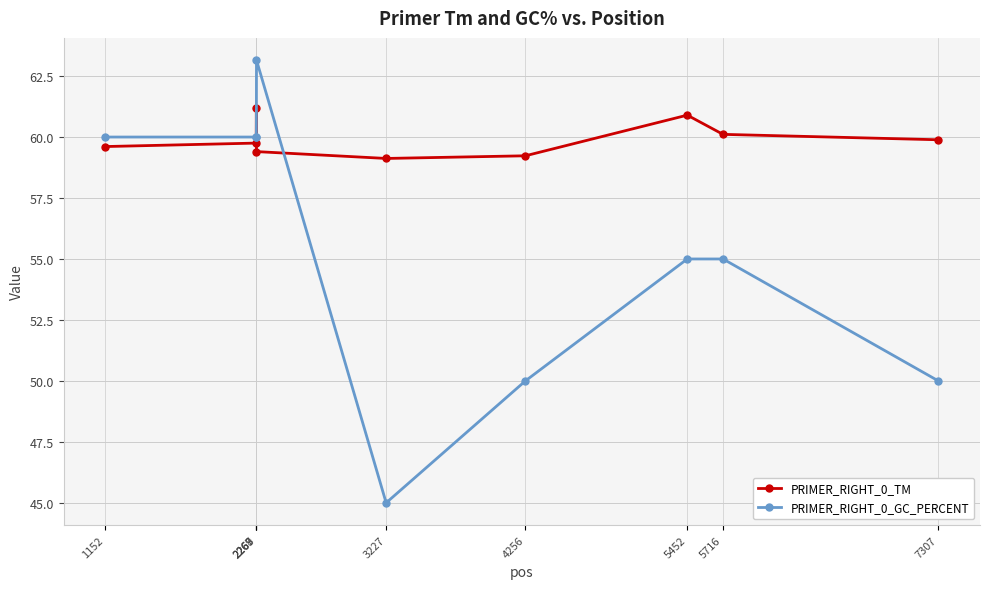

What value does the PRIMER_RIGHT_0_GC_PERCENT series have at 2267?

60.0